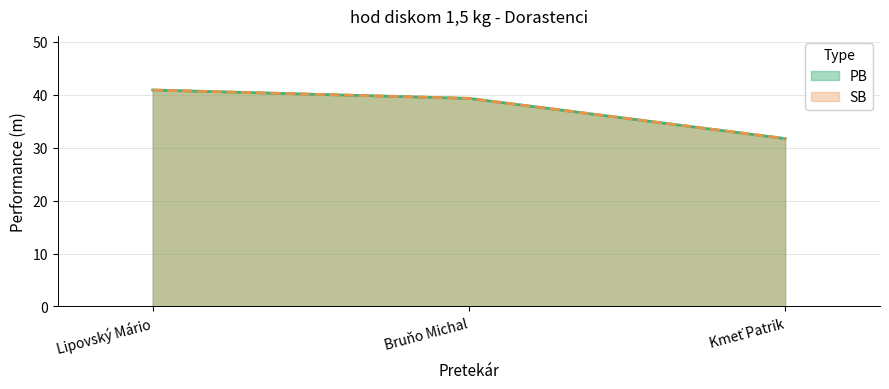

What is the label of the 2nd point from the left?

Bruňo Michal